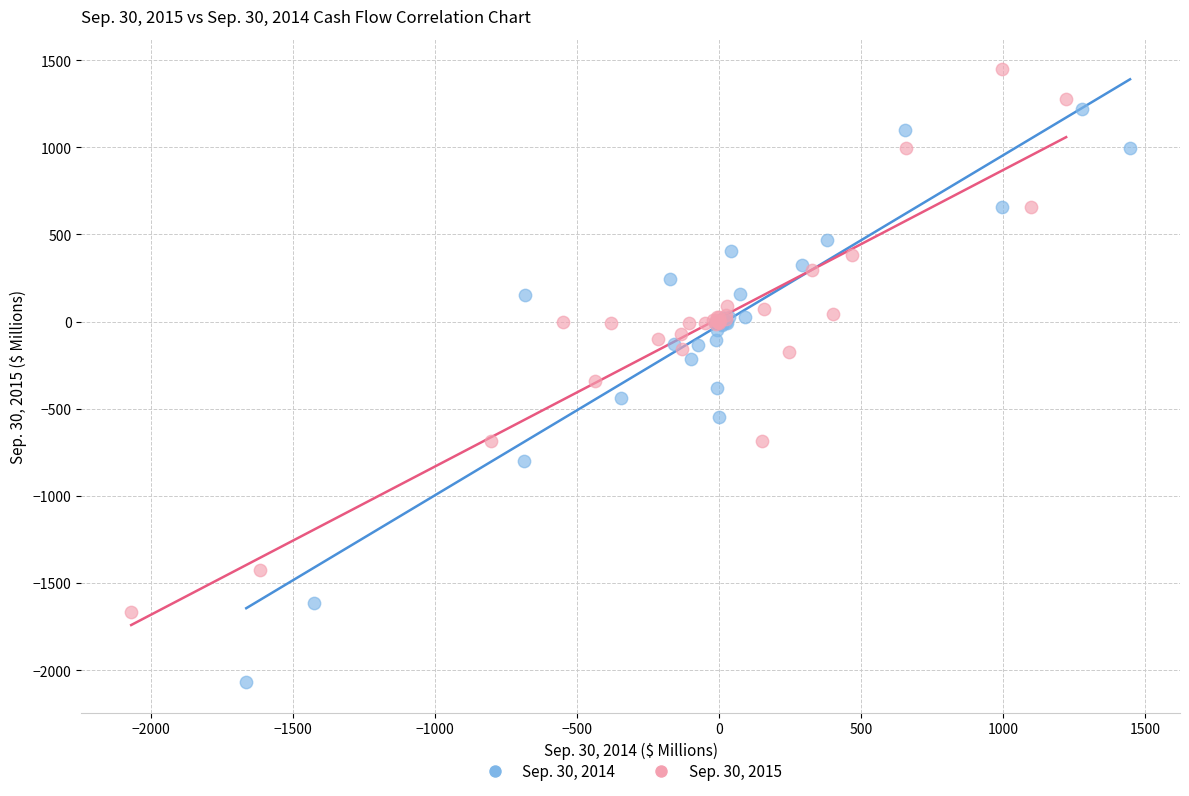

Which series reaches the maximum Y coordinate?

Sep. 30, 2015